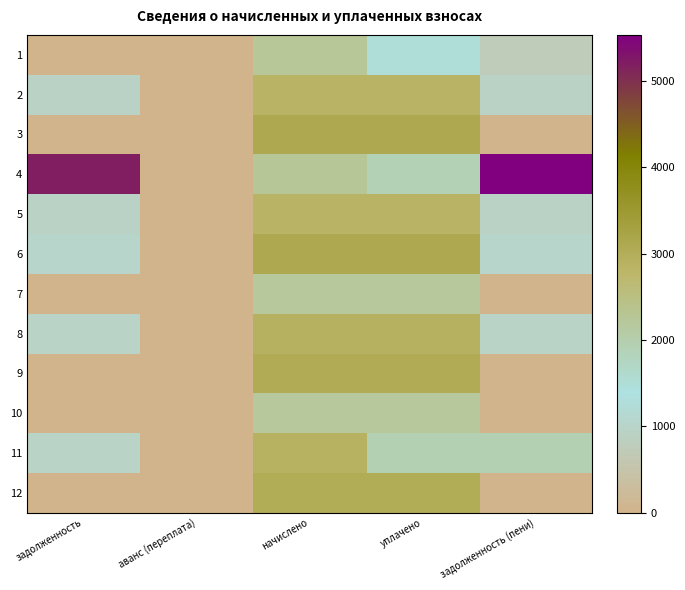

Which category has the highest value across all series?

задолженность (пени)